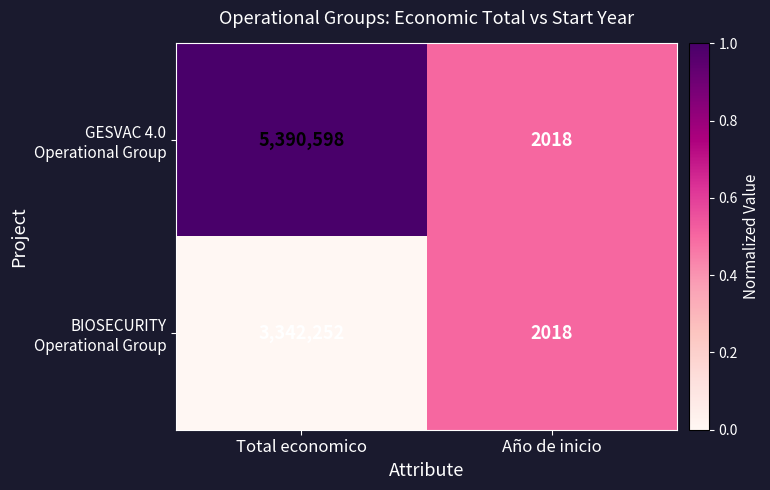

At which category does the chart reach its peak across all series?

Total economico